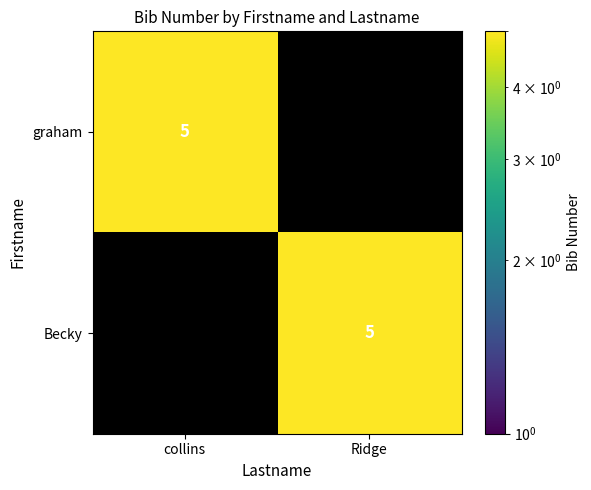

The value of graham at collins is 1. True or false?

False